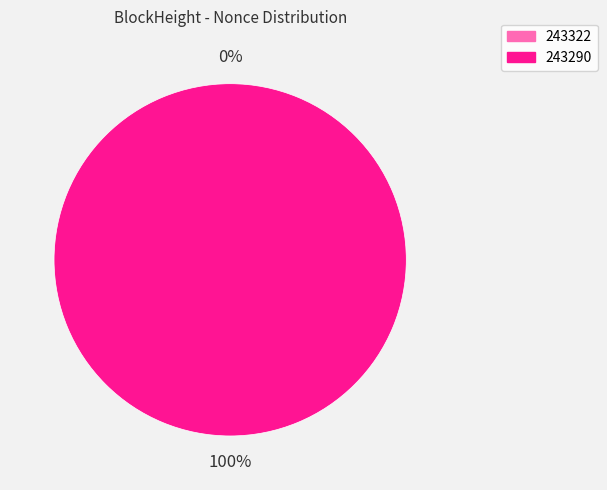

To the nearest percent, what is the average slice percentage?

50%